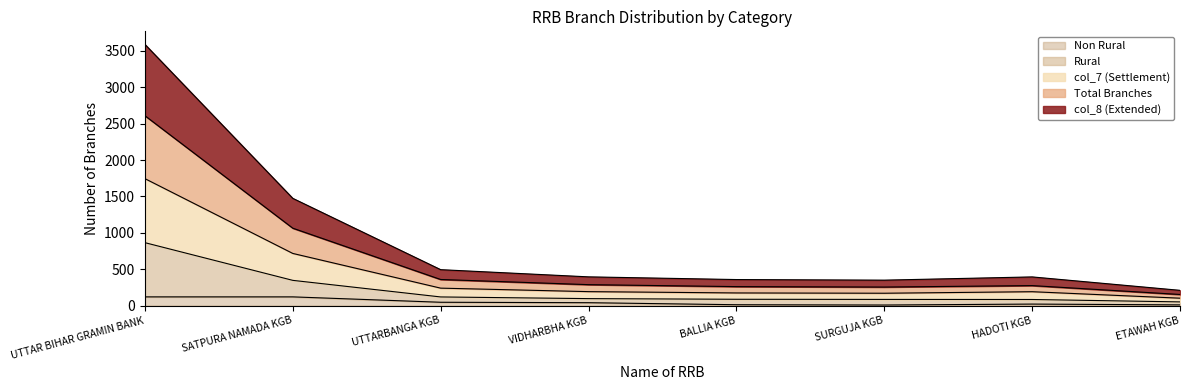

True or false: Non Rural has a value of 46.0 at UTTARBANGA KGB.

True